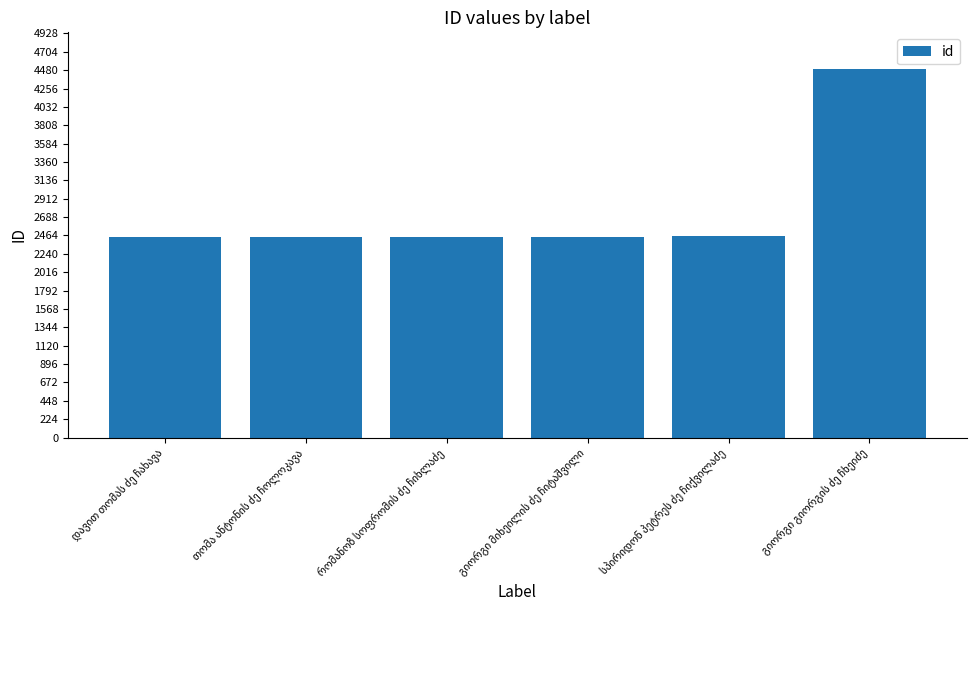

What is the maximum value shown in the chart?

4492